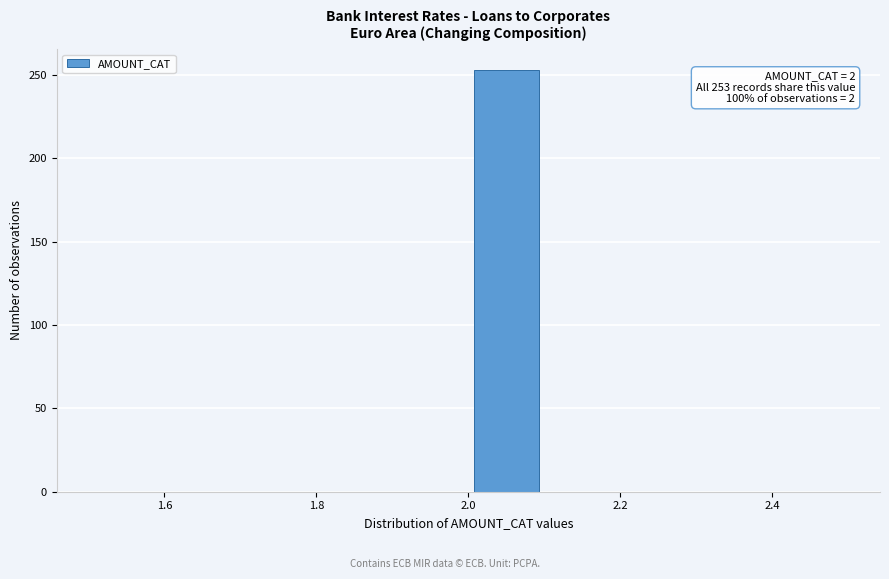

Which range on the x-axis has the tallest bar?

2.0 to 2.1